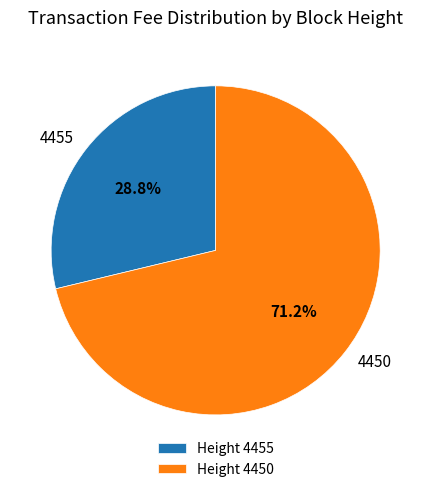

Rank the categories by value from highest to lowest.

4450, 4455